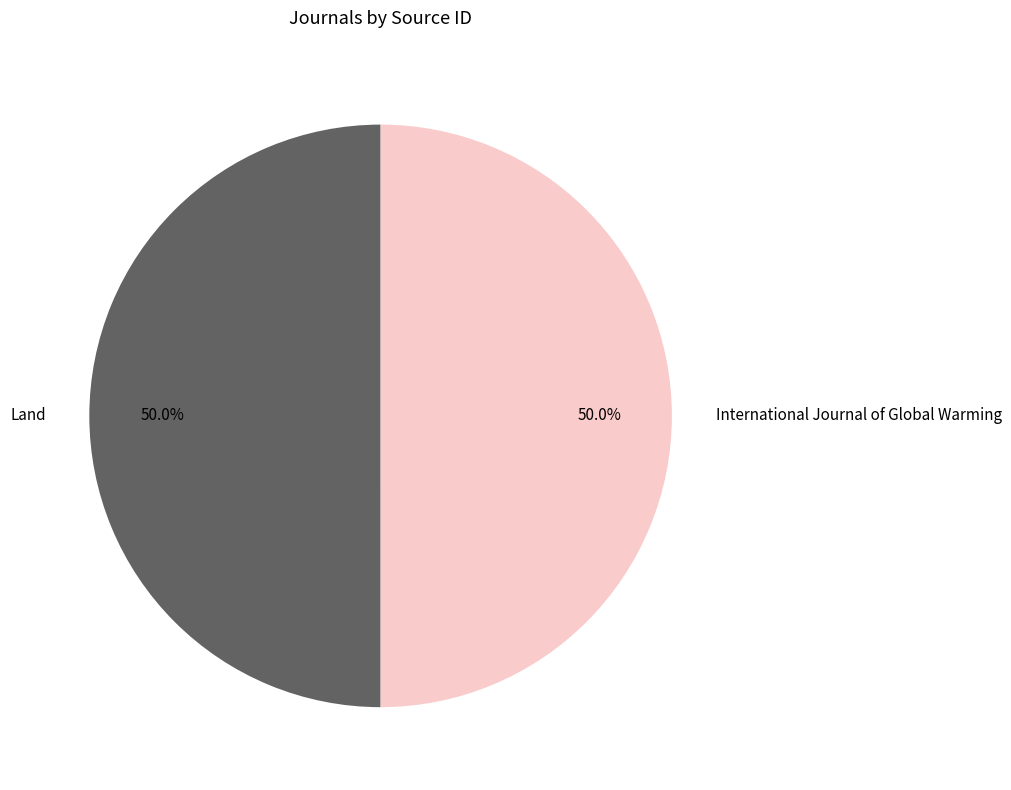

Count the number of slices in the pie.

2